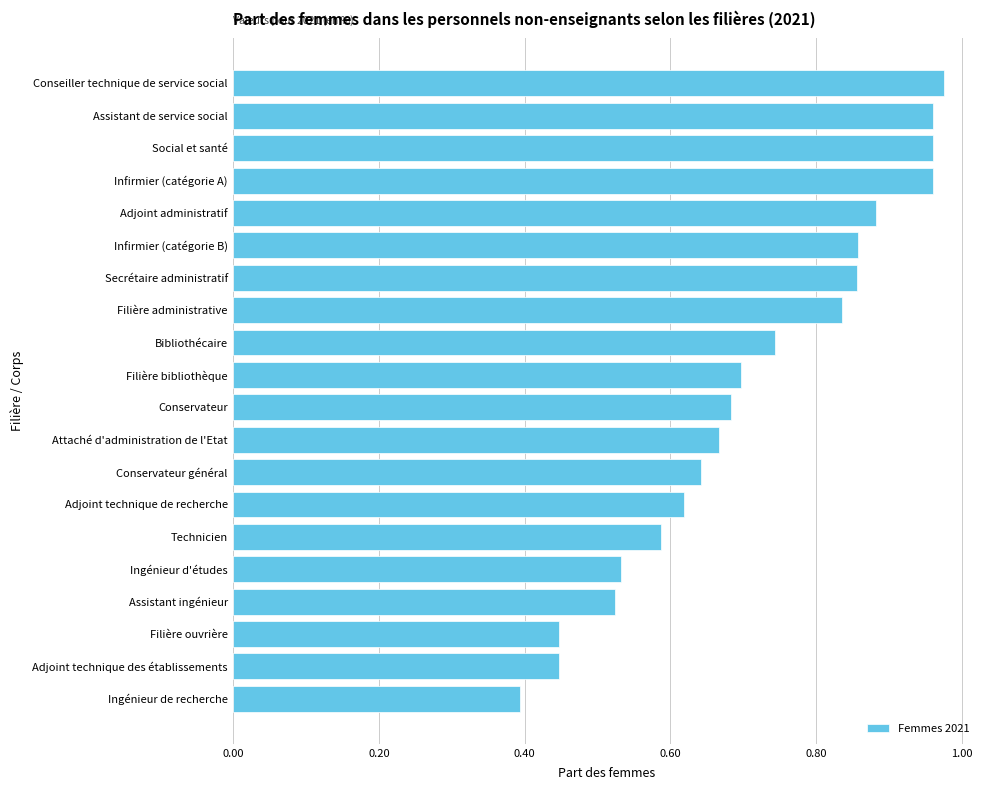

What is the label of the 13th bar from the bottom?

Filière administrative